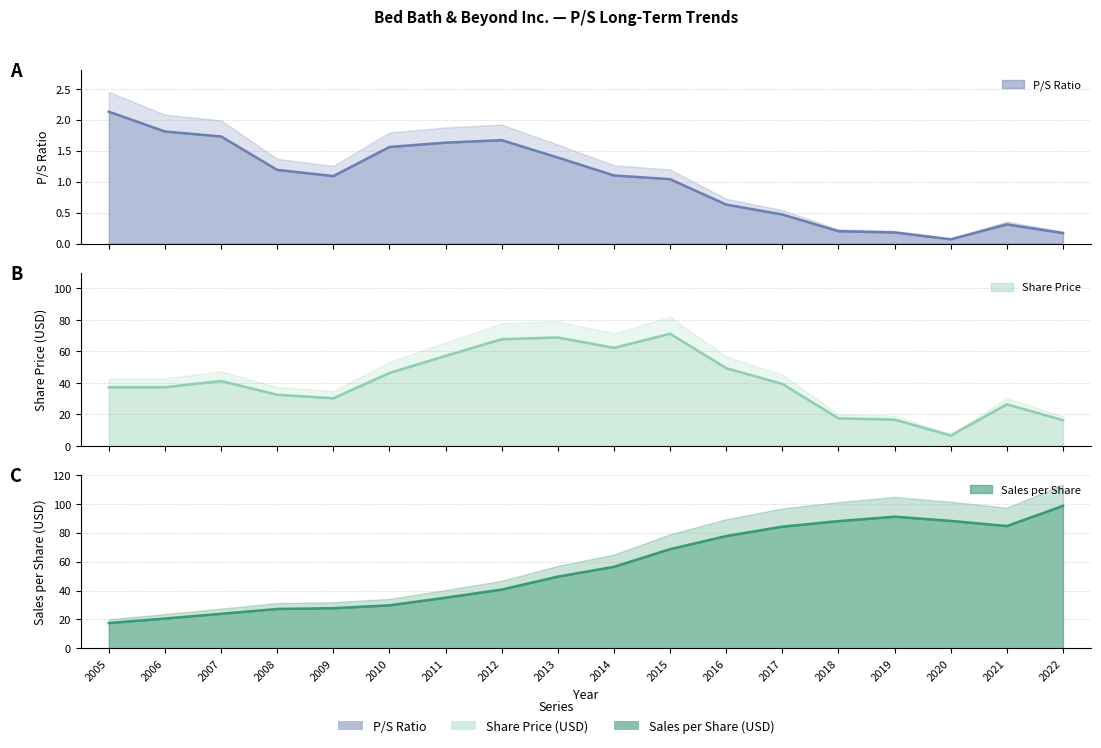

Which series changed the most between 2005 and 2020?

Sales per Share